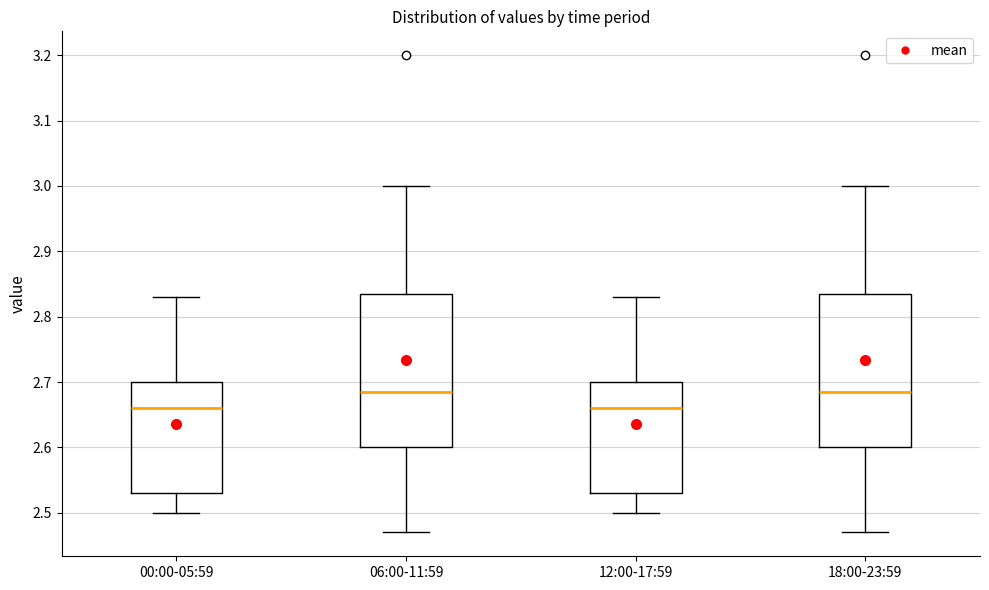

Reading left to right, read every box against the y-axis: the position of its median line, the range the box covers, and the ends of its whiskers. The values are not printed on the chart, so give them approximately, as read against the axis.

00:00-05:59: median 2.66, box 2.53 to 2.70, whiskers 2.50 to 2.83
06:00-11:59: median 2.69, box 2.60 to 2.84, whiskers 2.47 to 3.00
12:00-17:59: median 2.66, box 2.53 to 2.70, whiskers 2.50 to 2.83
18:00-23:59: median 2.69, box 2.60 to 2.84, whiskers 2.47 to 3.00